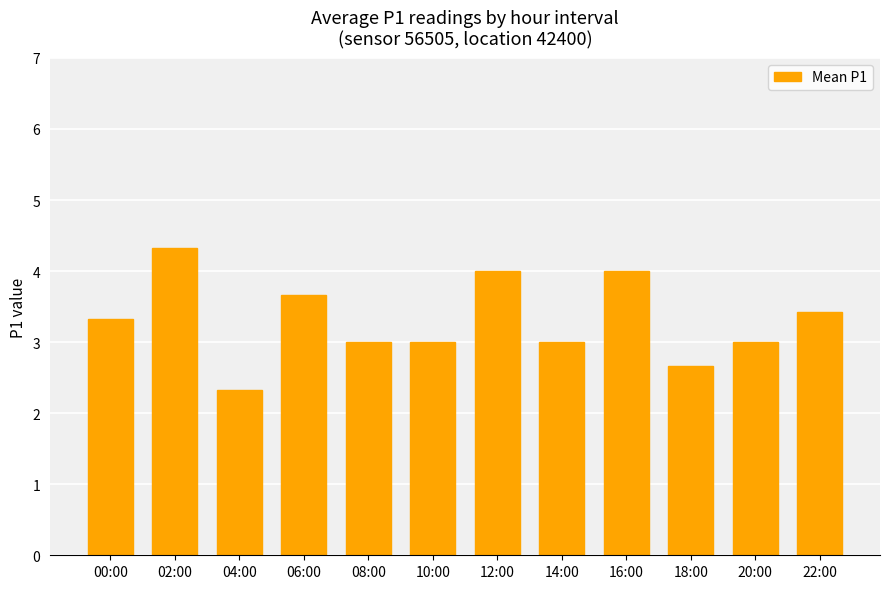

The value at 22:00 is 3.4. True or false?

True